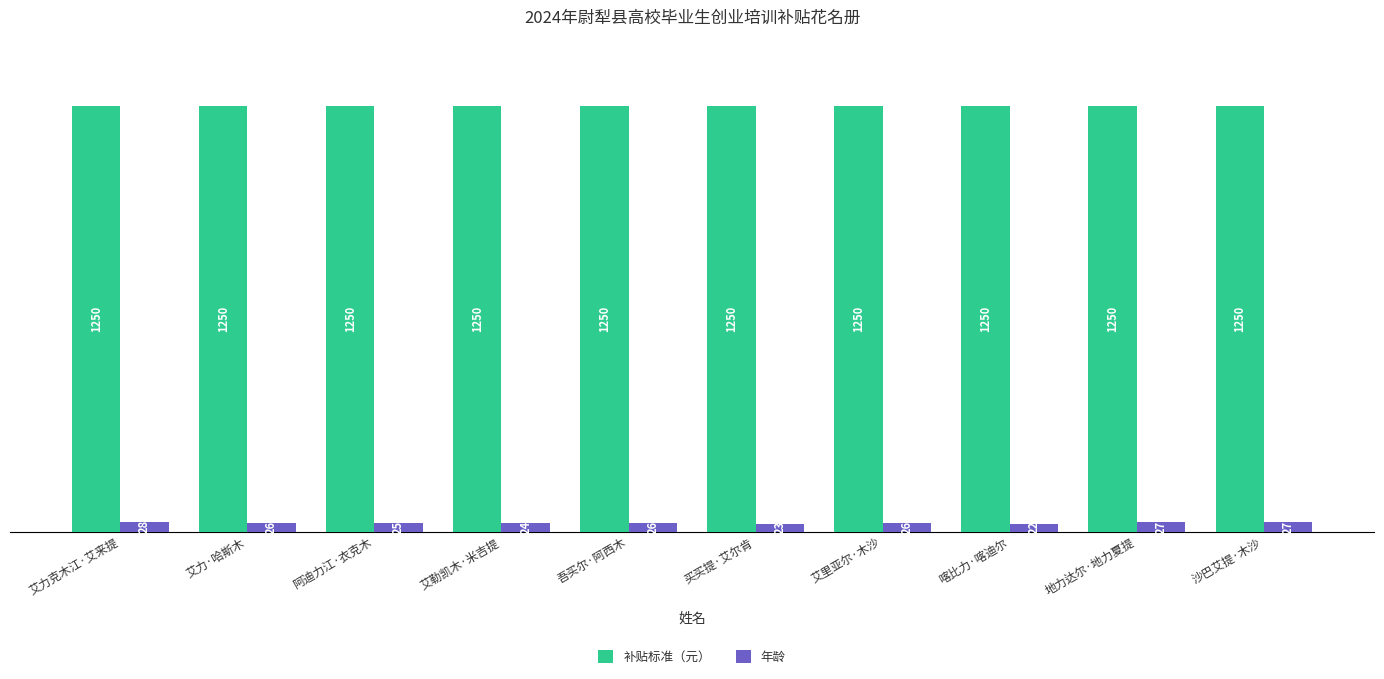

At which category is the sum across all series the highest?

艾力克木江·艾来提